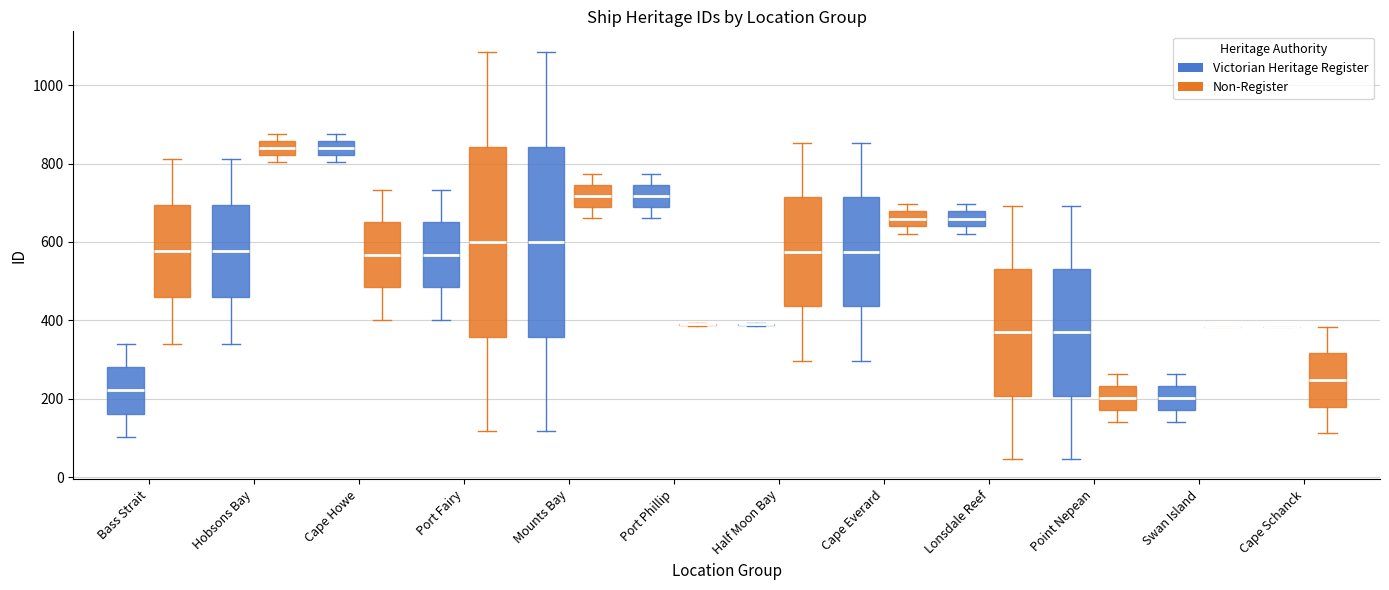

Reading left to right, read every box against the y-axis: the position of its median line, the range the box covers, and the ends of its whiskers. The values are not printed on the chart, so give them approximately, as read against the axis.

Bass Strait (Victorian Heritage Register): median 220, box 160 to 280, whiskers 100 to 340
Bass Strait (Non-Register): median 580, box 460 to 700, whiskers 340 to 820
Hobsons Bay (Victorian Heritage Register): median 580, box 460 to 700, whiskers 340 to 820
Hobsons Bay (Non-Register): median 840, box 820 to 860, whiskers 800 to 880
Cape Howe (Victorian Heritage Register): median 840, box 820 to 860, whiskers 800 to 880
Cape Howe (Non-Register): median 560, box 480 to 660, whiskers 400 to 740
Port Fairy (Victorian Heritage Register): median 560, box 480 to 660, whiskers 400 to 740
Port Fairy (Non-Register): median 600, box 360 to 840, whiskers 120 to 1080
Mounts Bay (Victorian Heritage Register): median 600, box 360 to 840, whiskers 120 to 1080
Mounts Bay (Non-Register): median 720, box 680 to 740, whiskers 660 to 780
Port Phillip (Victorian Heritage Register): median 720, box 680 to 740, whiskers 660 to 780
Port Phillip (Non-Register): box collapsed to a line at 400, whiskers 380 to 400
Half Moon Bay (Victorian Heritage Register): box collapsed to a line at 400, whiskers 380 to 400
Half Moon Bay (Non-Register): median 580, box 440 to 720, whiskers 300 to 860
Cape Everard (Victorian Heritage Register): median 580, box 440 to 720, whiskers 300 to 860
Cape Everard (Non-Register): median 660, box 640 to 680, whiskers 620 to 700
Lonsdale Reef (Victorian Heritage Register): median 660, box 640 to 680, whiskers 620 to 700
Lonsdale Reef (Non-Register): median 360, box 200 to 540, whiskers 40 to 700
Point Nepean (Victorian Heritage Register): median 360, box 200 to 540, whiskers 40 to 700
Point Nepean (Non-Register): median 200, box 180 to 240, whiskers 140 to 260
Swan Island (Victorian Heritage Register): median 200, box 180 to 240, whiskers 140 to 260
Swan Island (Non-Register): box collapsed to a line at 380, whiskers 380 to 380
Cape Schanck (Victorian Heritage Register): box collapsed to a line at 380, whiskers 380 to 380
Cape Schanck (Non-Register): median 240, box 180 to 320, whiskers 120 to 380